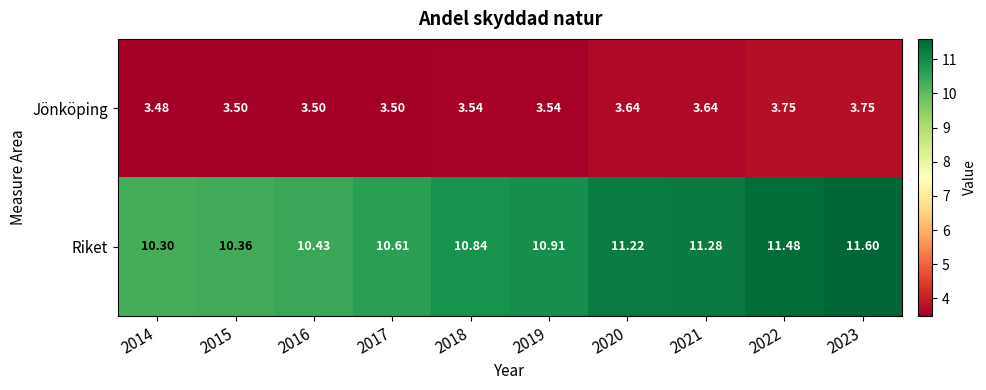

Between 2018 and 2022, which series saw the biggest shift?

Riket